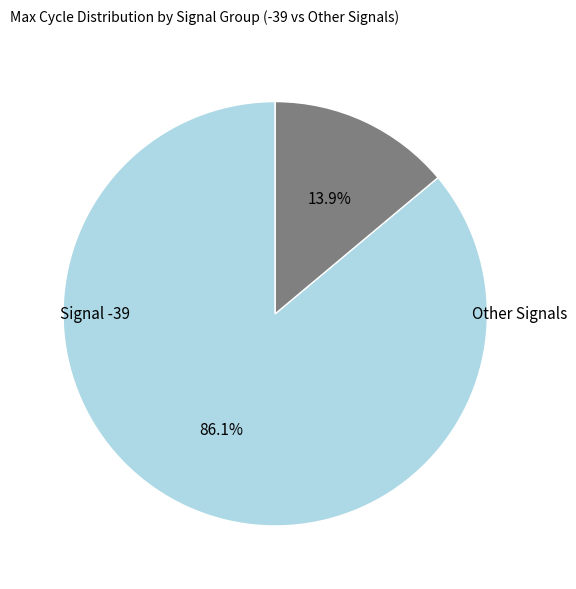

Does any single category account for the majority?

Yes